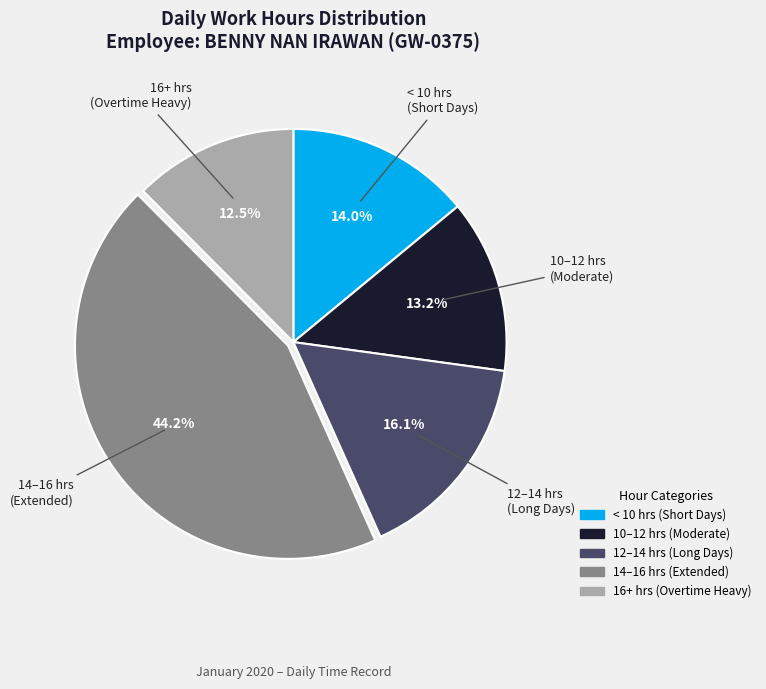

Is there any slice that represents more than half of the pie?

No